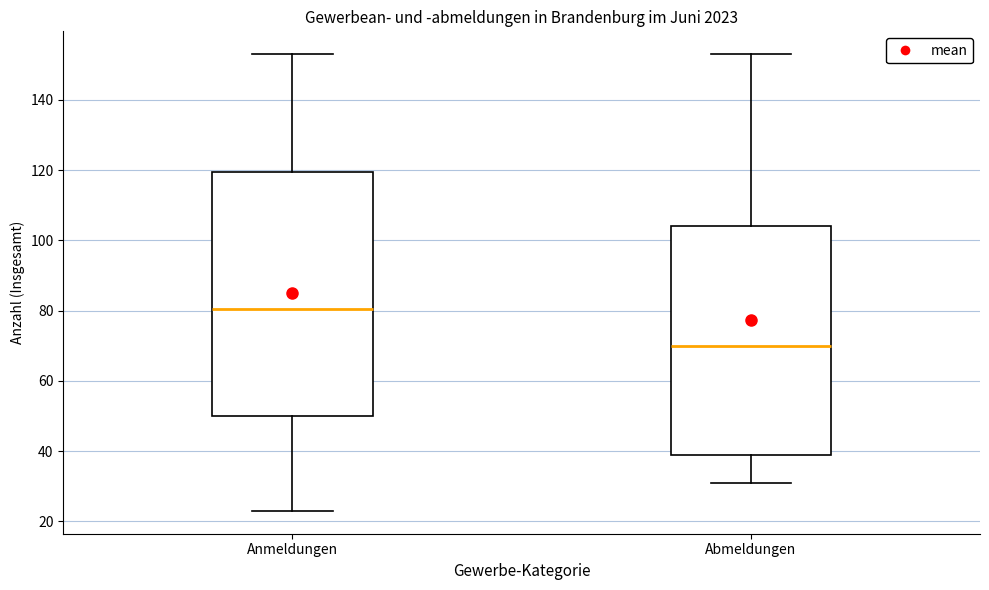

Which box's median line is the lowest?

Abmeldungen